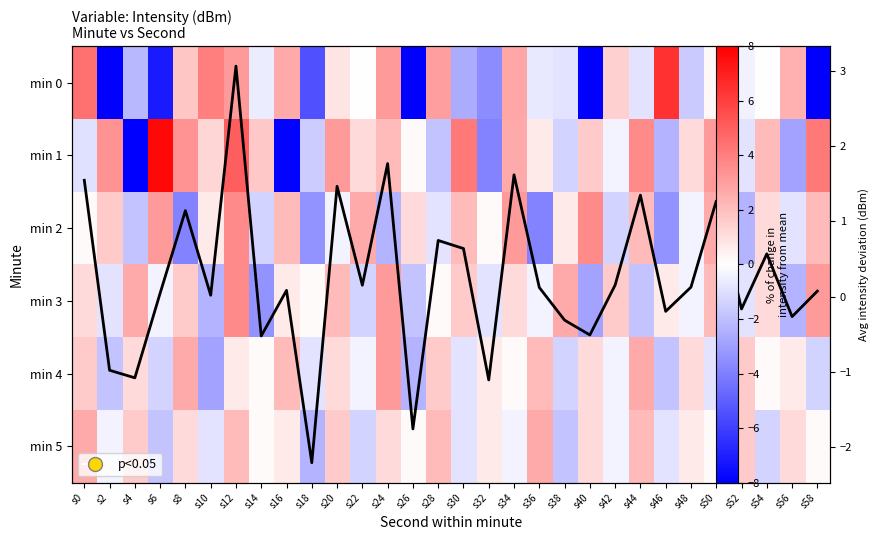

What is the minimum value shown in the chart?

-8.0